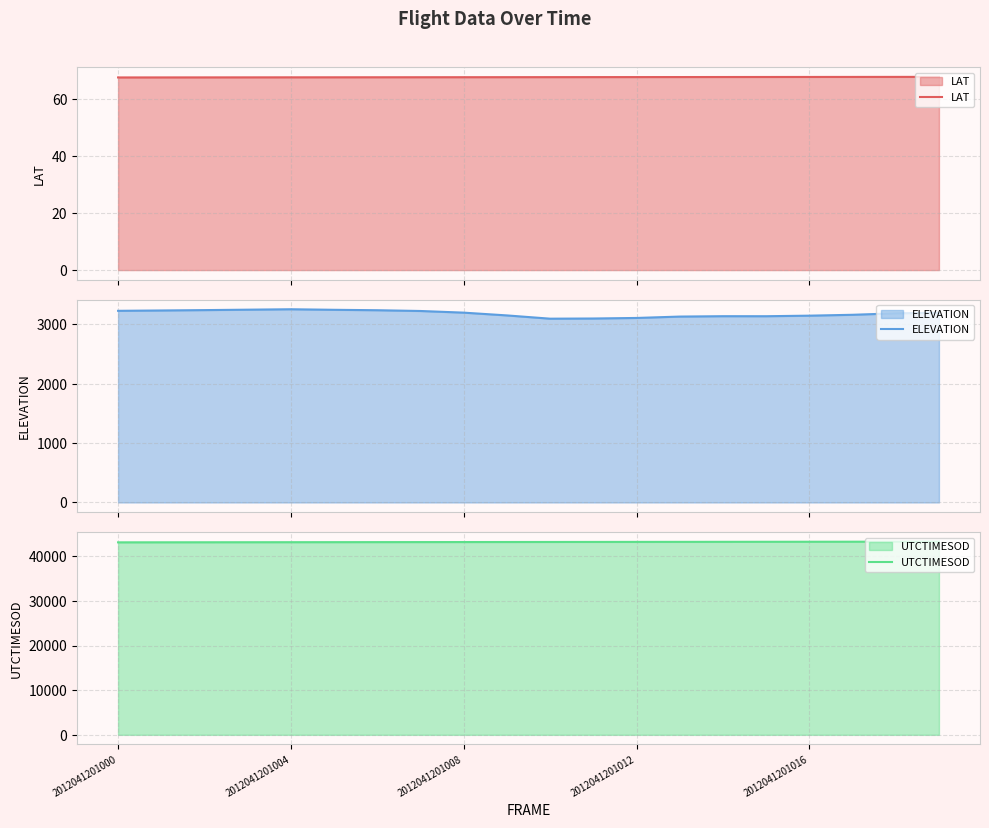

The value of UTCTIMESOD at 2012041201012 is 62819.8. True or false?

False